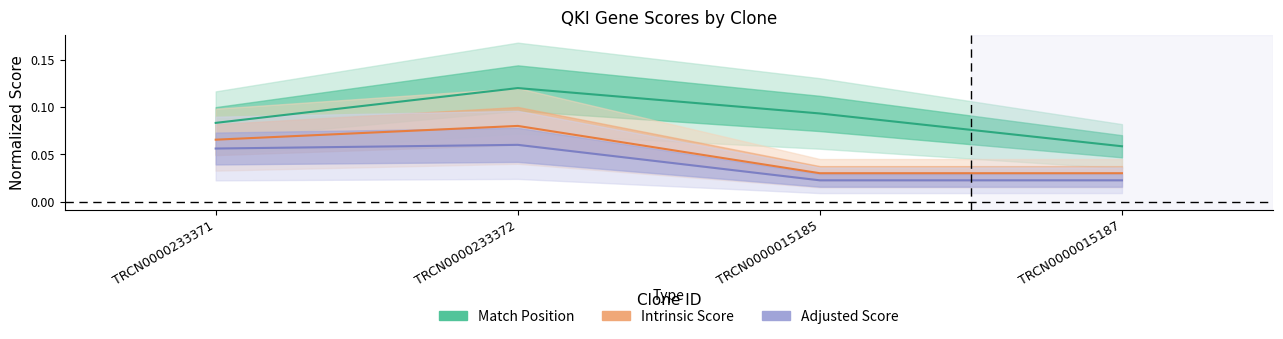

The value of Match Position at TRCN0000233372 is 0.1. True or false?

True